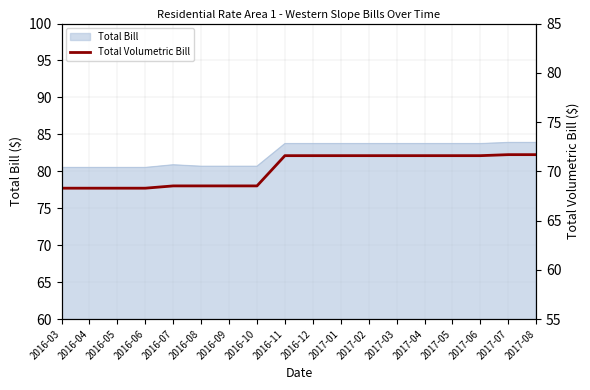

What is the smallest value displayed?

68.3